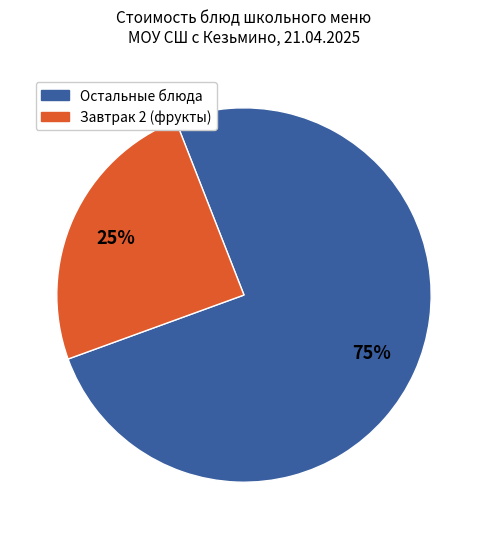

Does any single category account for the majority?

Yes